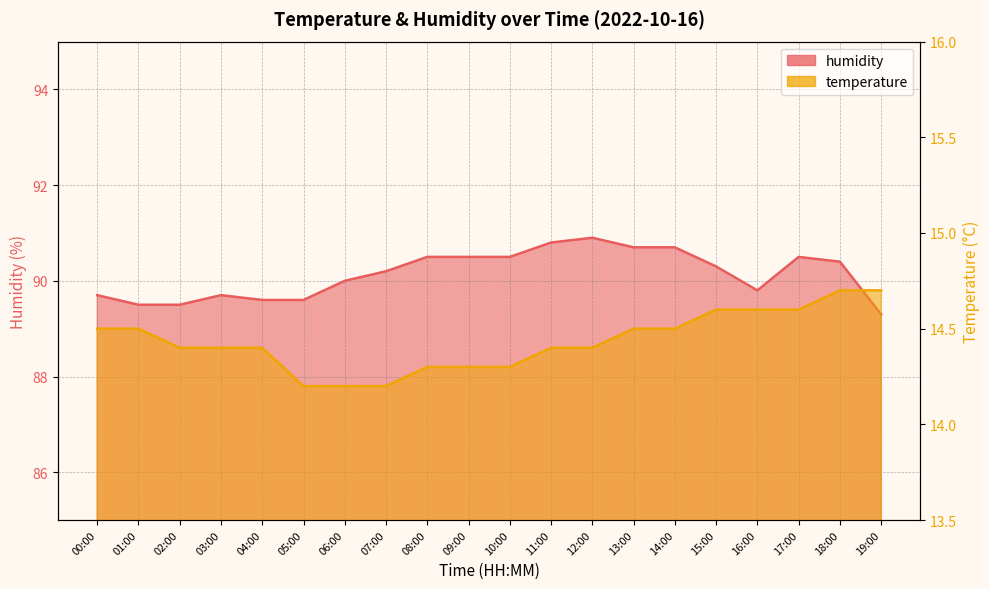

What are all the series names shown in the legend?

humidity, temperature